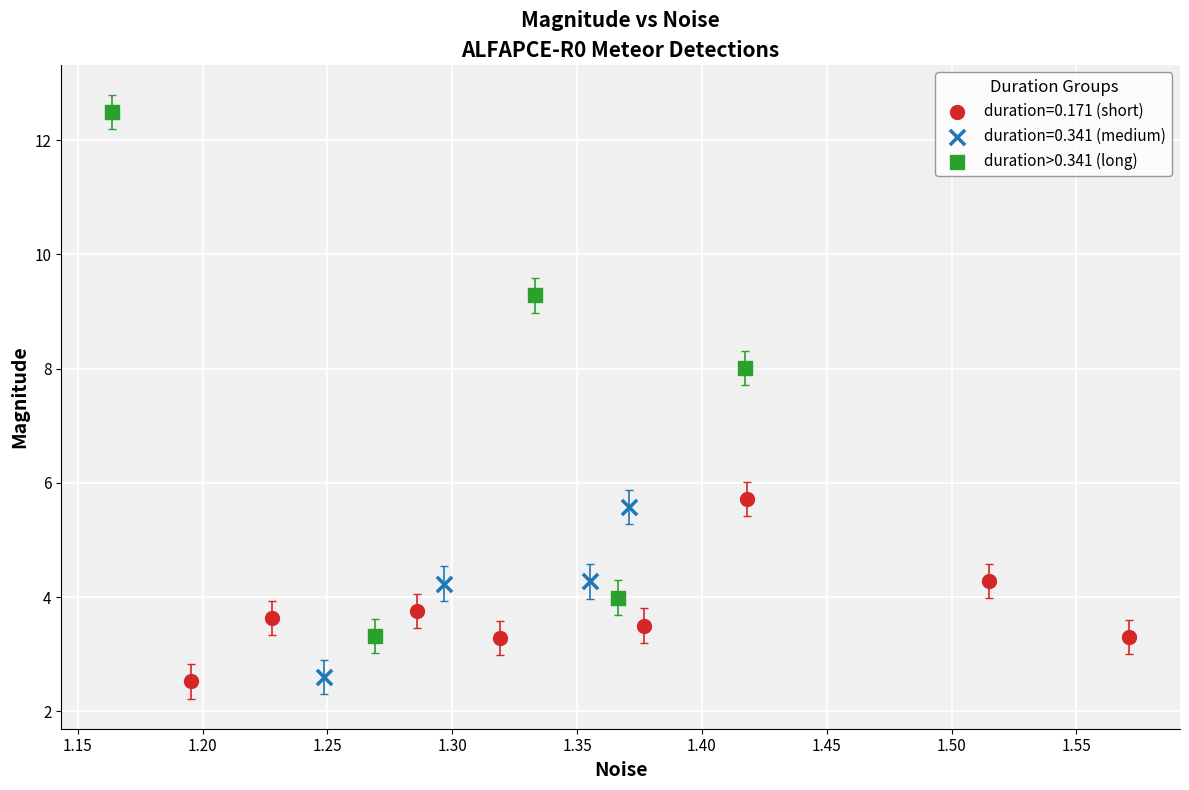

Which series contains the highest Y value?

duration>0.341 (long)